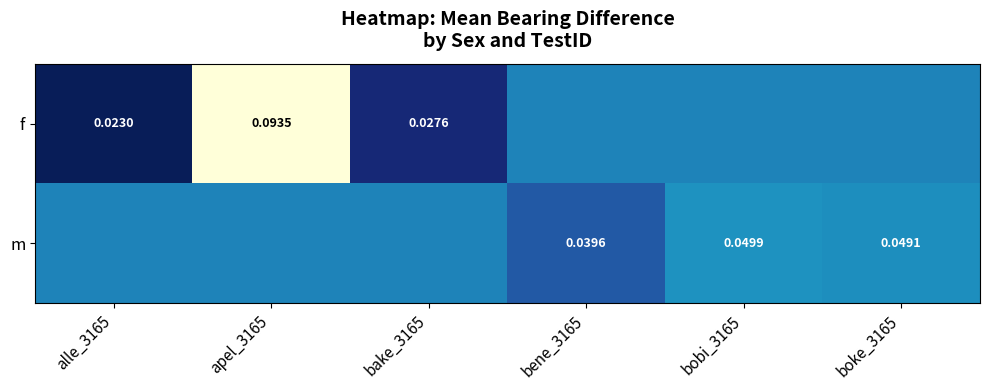

What is the total value across all series at bake_3165?

0.1